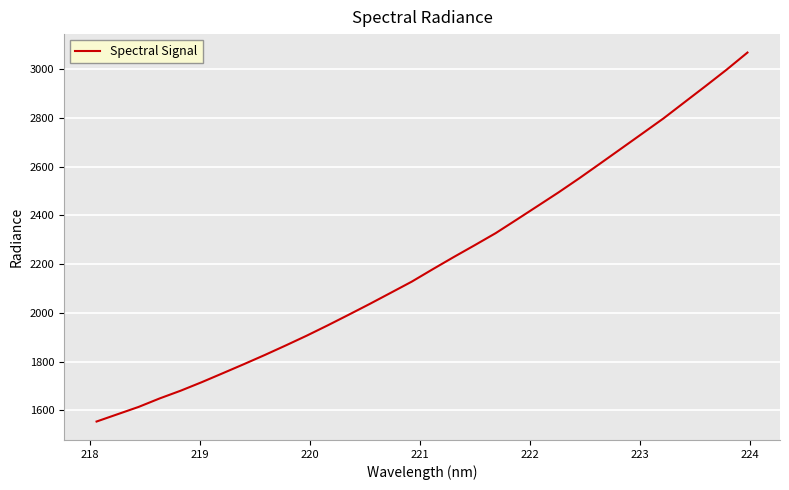

What is the minimum value shown in the chart?

1554.0